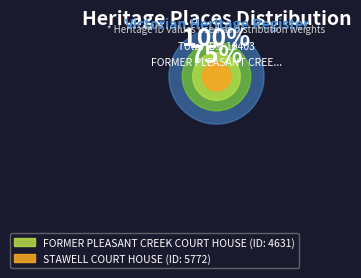

What is the total percentage of FORMER PLEASANT CREEK COURT HOUSE and STAWELL COURT HOUSE?

100.0%